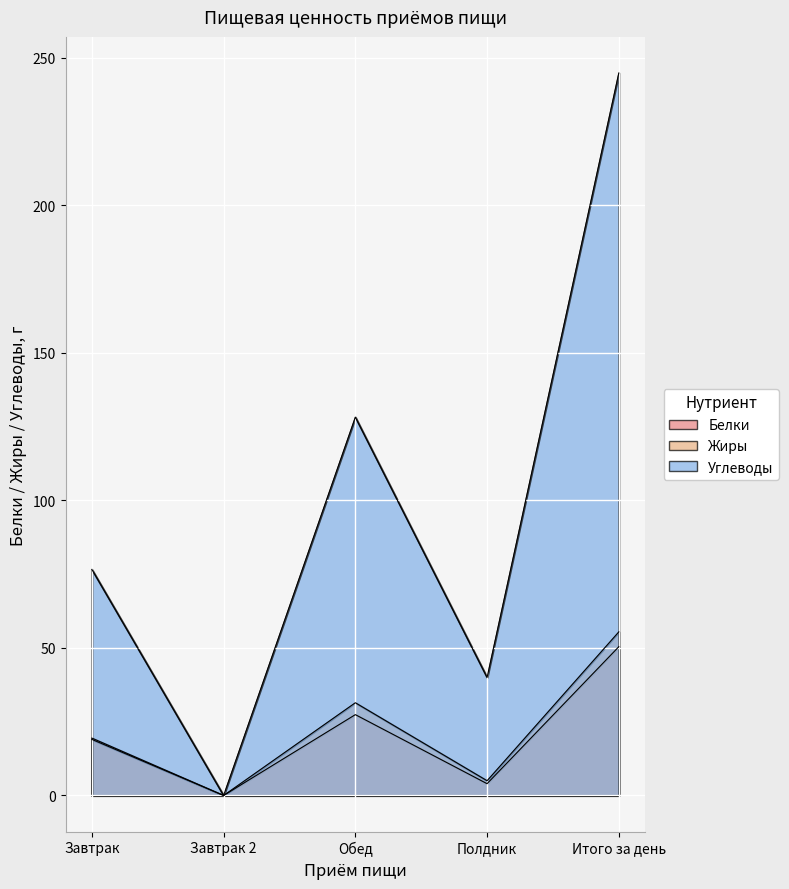

What is the highest value of the Белки series?

50.4